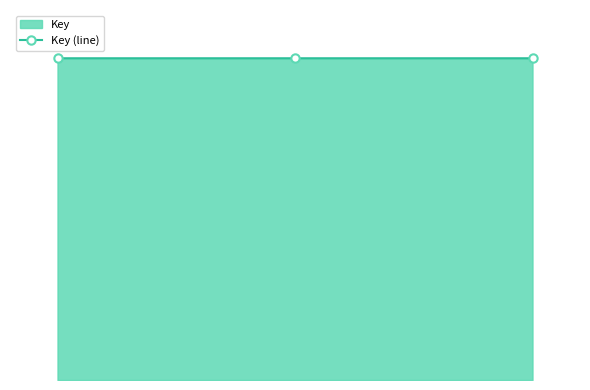

How many values are below 100437666?

1